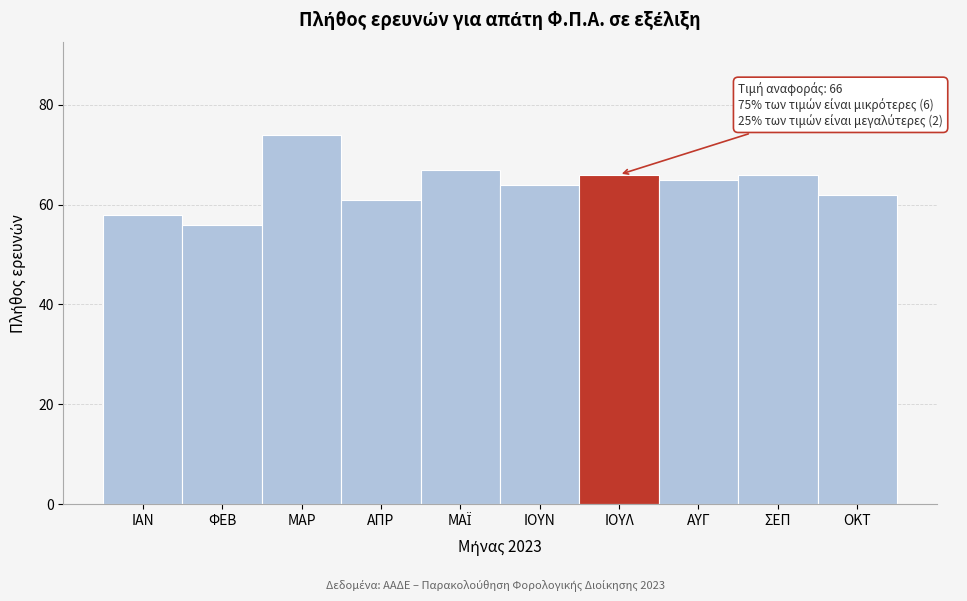

Reading left to right, list all the values displayed in this chart.

58	56	74	61	67	64	66	65	66	62